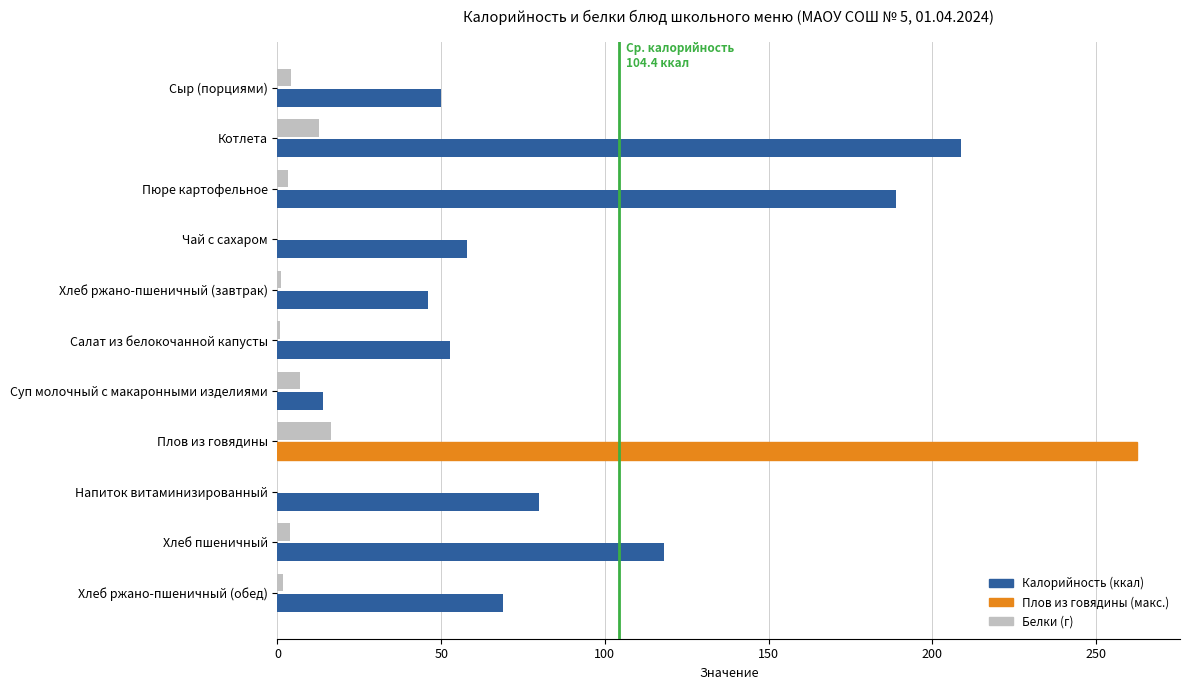

At which category is the sum across all series the highest?

Плов из говядины